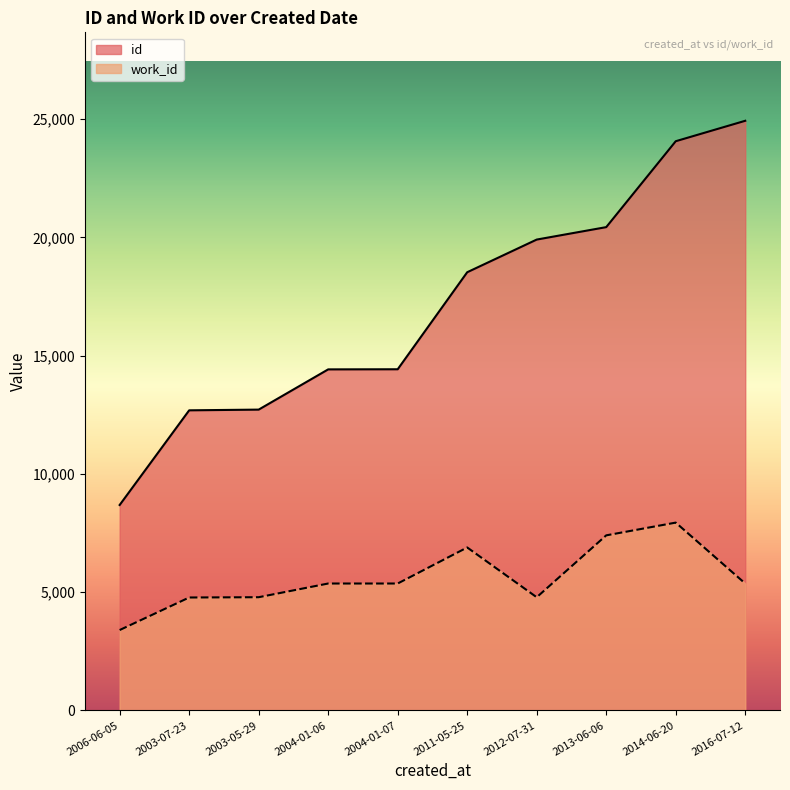

What value does the work_id series have at 2011-05-25?

6890